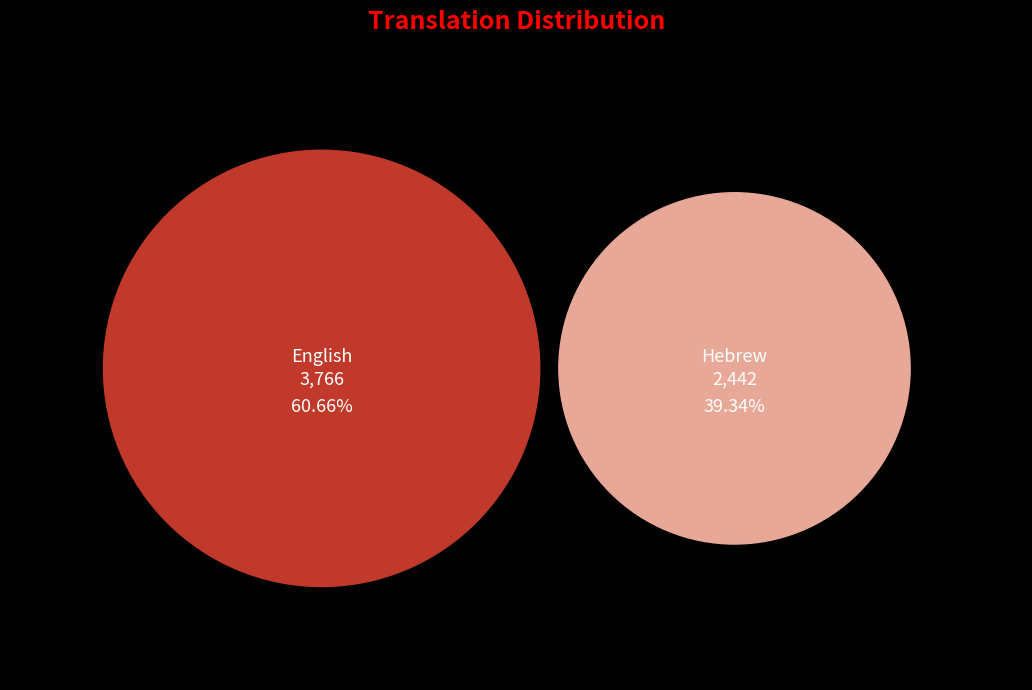

Which has a higher value, English or Hebrew?

English